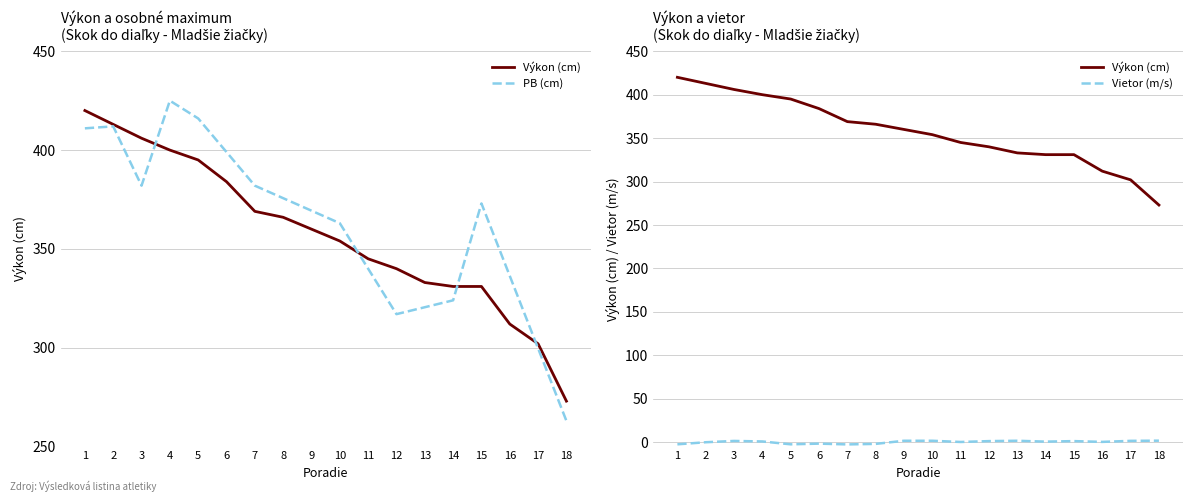

What value does the poradie series have at 12?

340.0